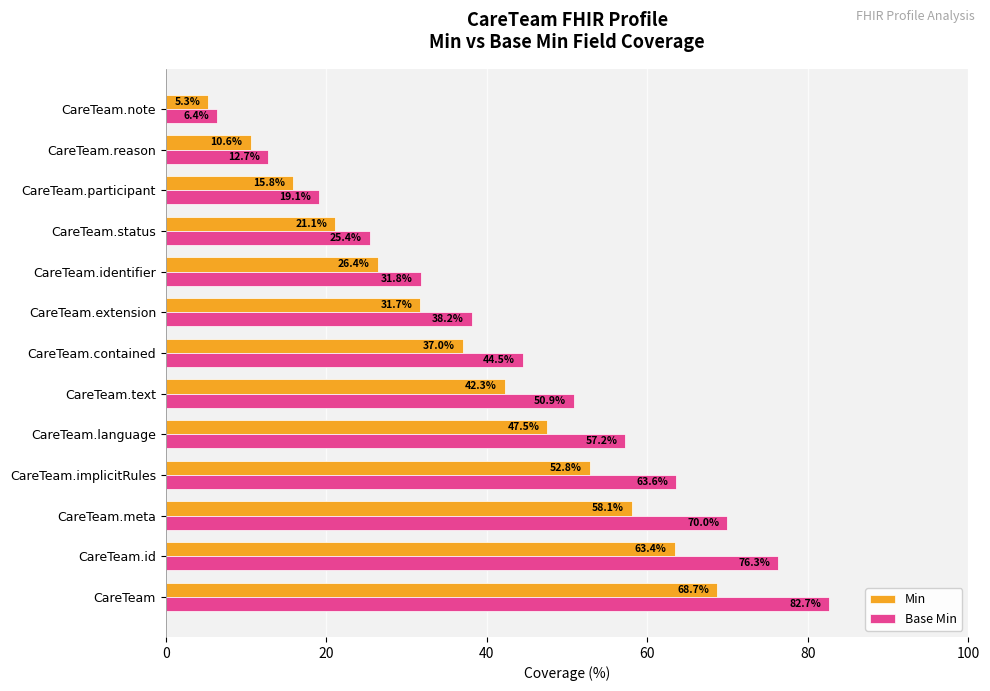

What is the maximum value shown in the chart?

82.7